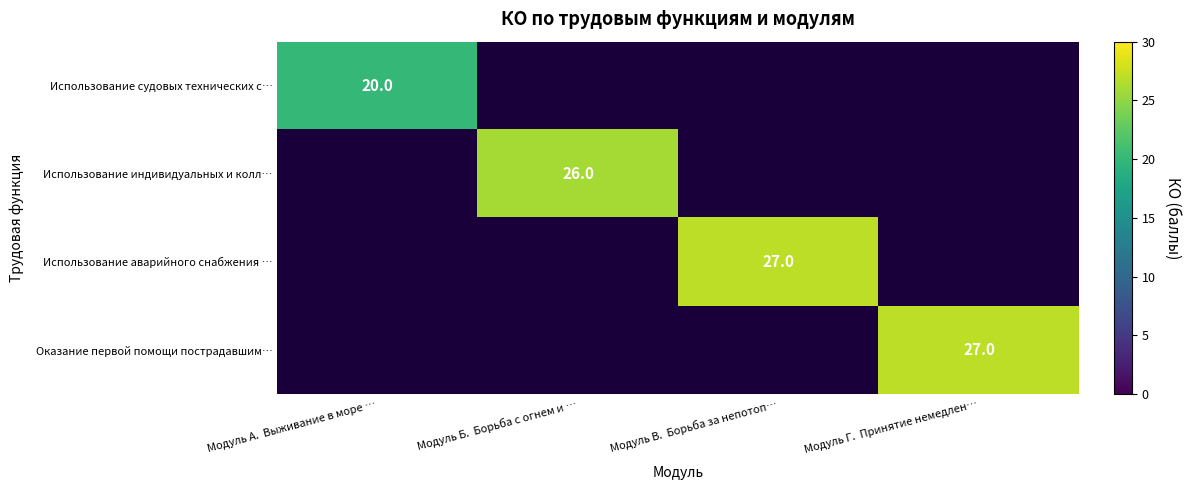

Which category has the lowest value across all series?

Модуль А.  Выживание в море …